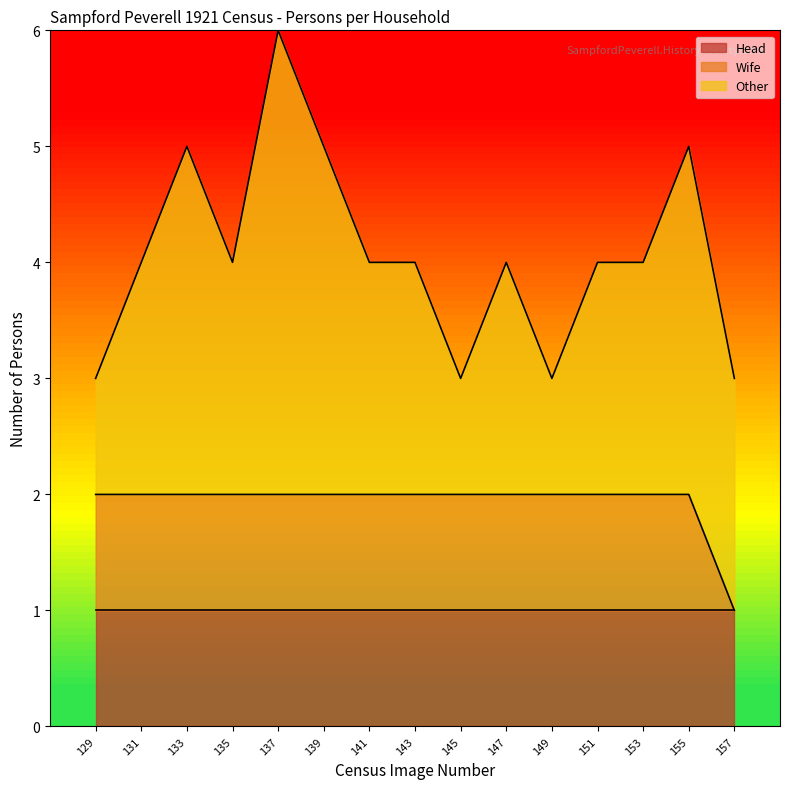

At which label is Other closest to 2?

131